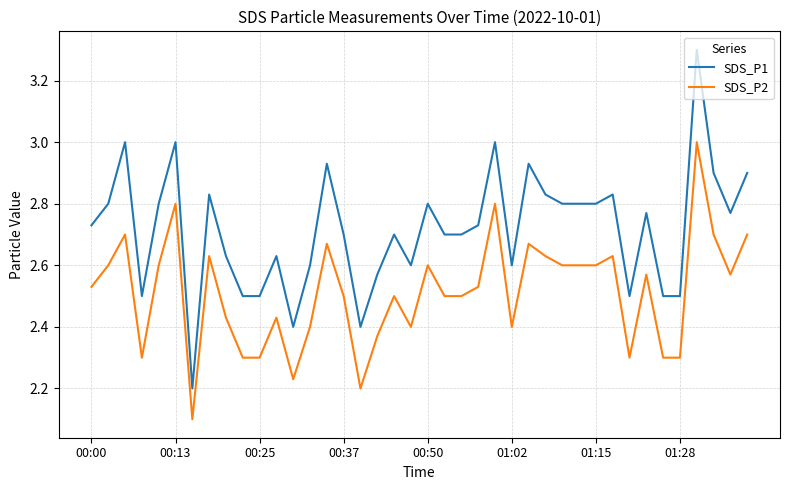

True or false: SDS_P1 and SDS_P2 cross at least once.

False